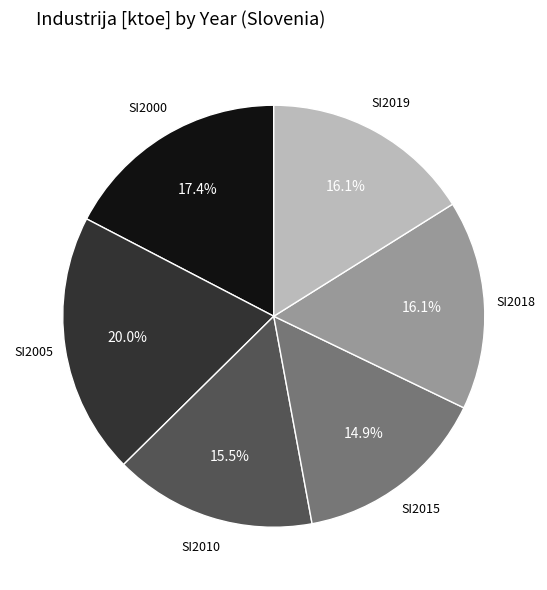

Does any single category account for the majority?

No